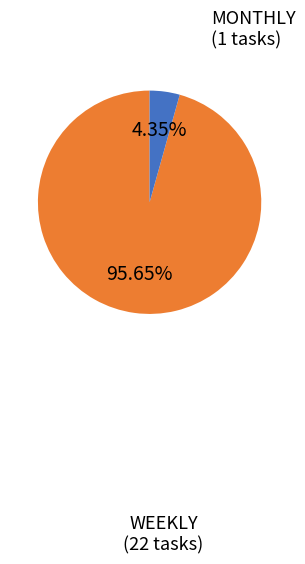

Count the number of slices in the pie.

2